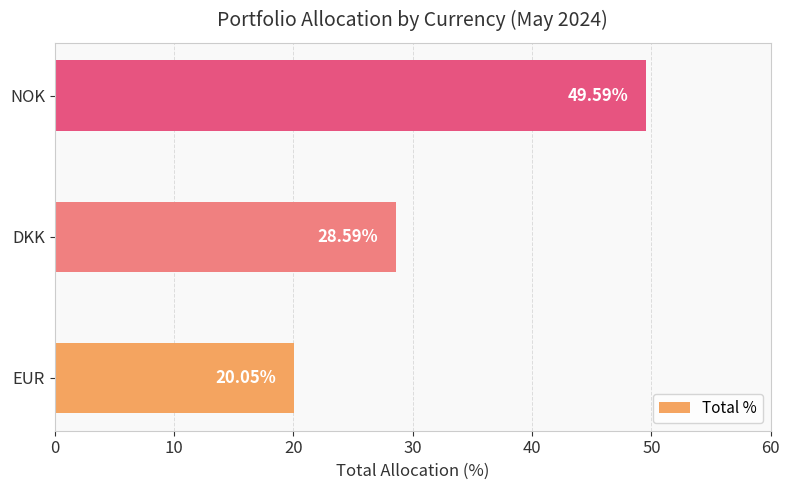

How many categories are shown in the chart?

3